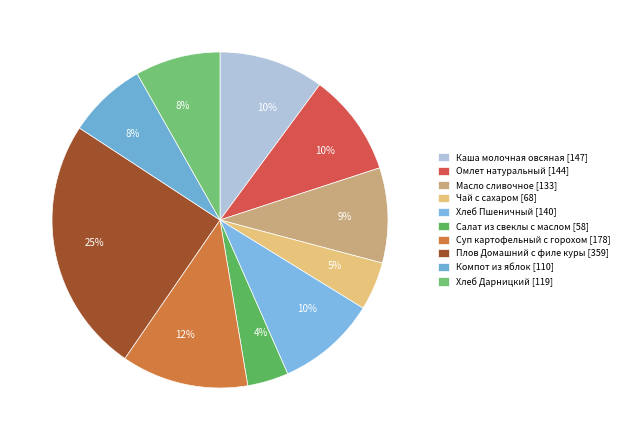

True or false: Хлеб Пшеничный accounts for 1% of the total.

False